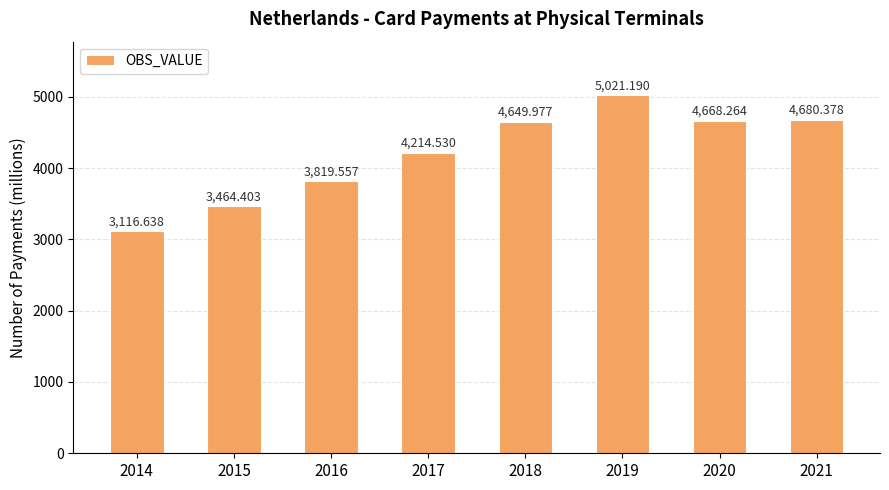

The value at 2016 is 2256.0. True or false?

False